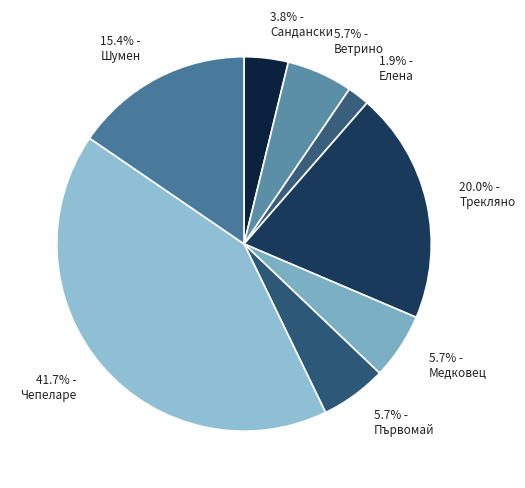

Is it true that Първомай is 20% of the pie?

False